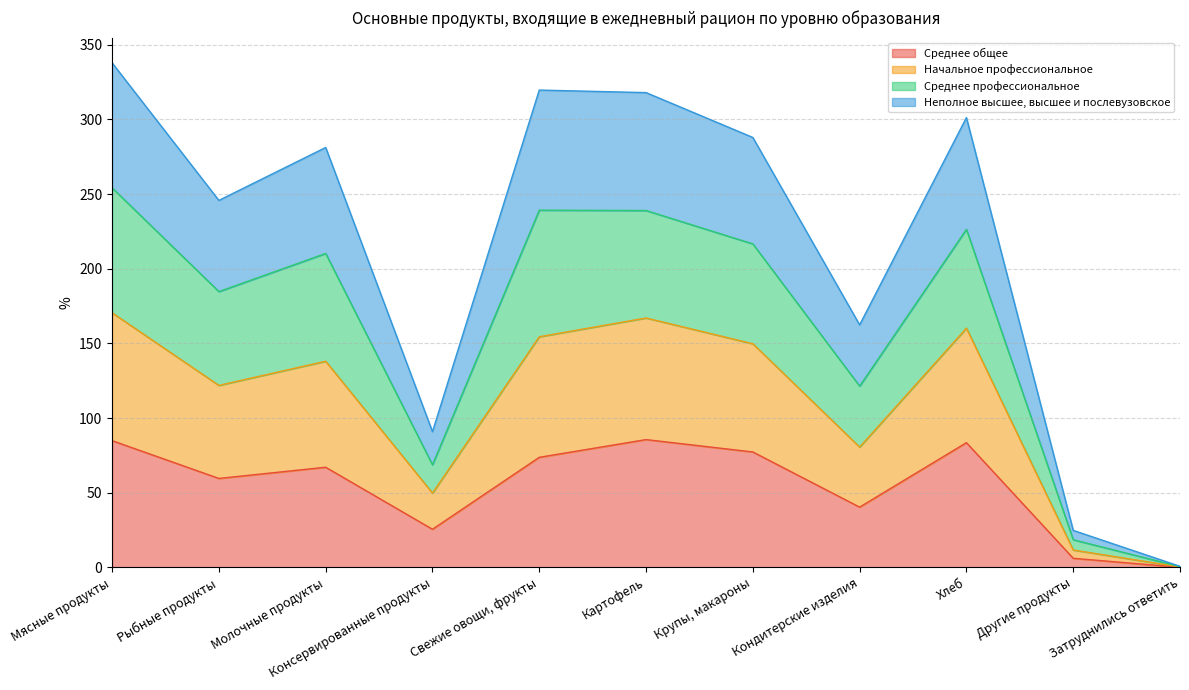

At Другие продукты, list the series in order from smallest to largest.

Среднее общее, Неполное высшее, высшее и послевузовское, Начальное профессиональное, Среднее профессиональное